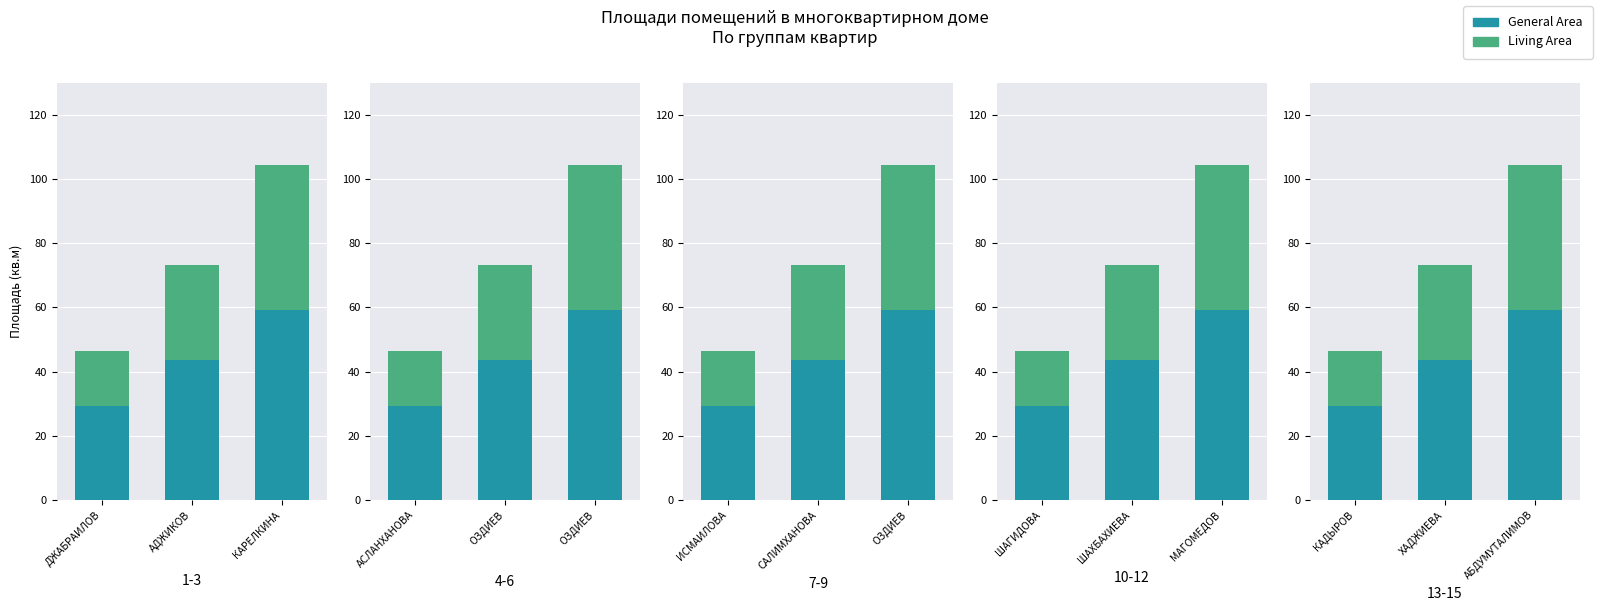

What are all the series names shown in the legend?

General Area, Living Area